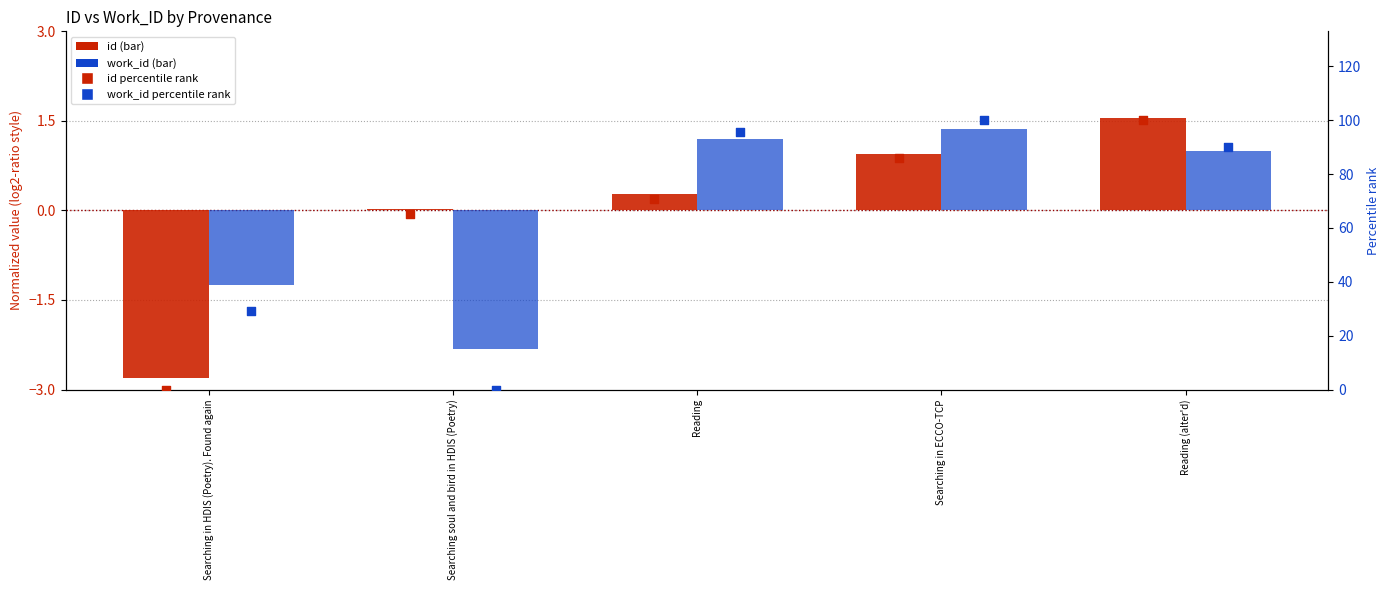

What is the total value across all series at Reading?

167.7